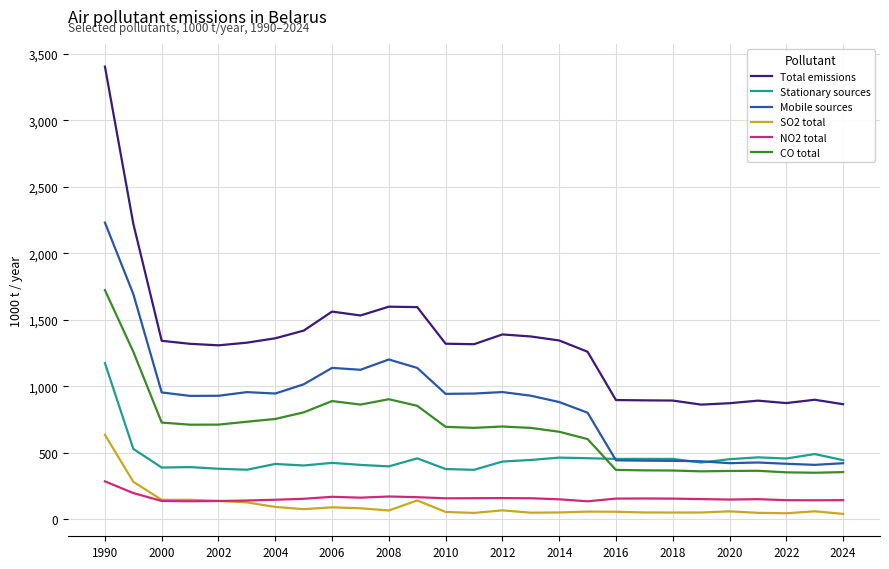

True or false: CO total and Total emissions intersect in this chart.

False